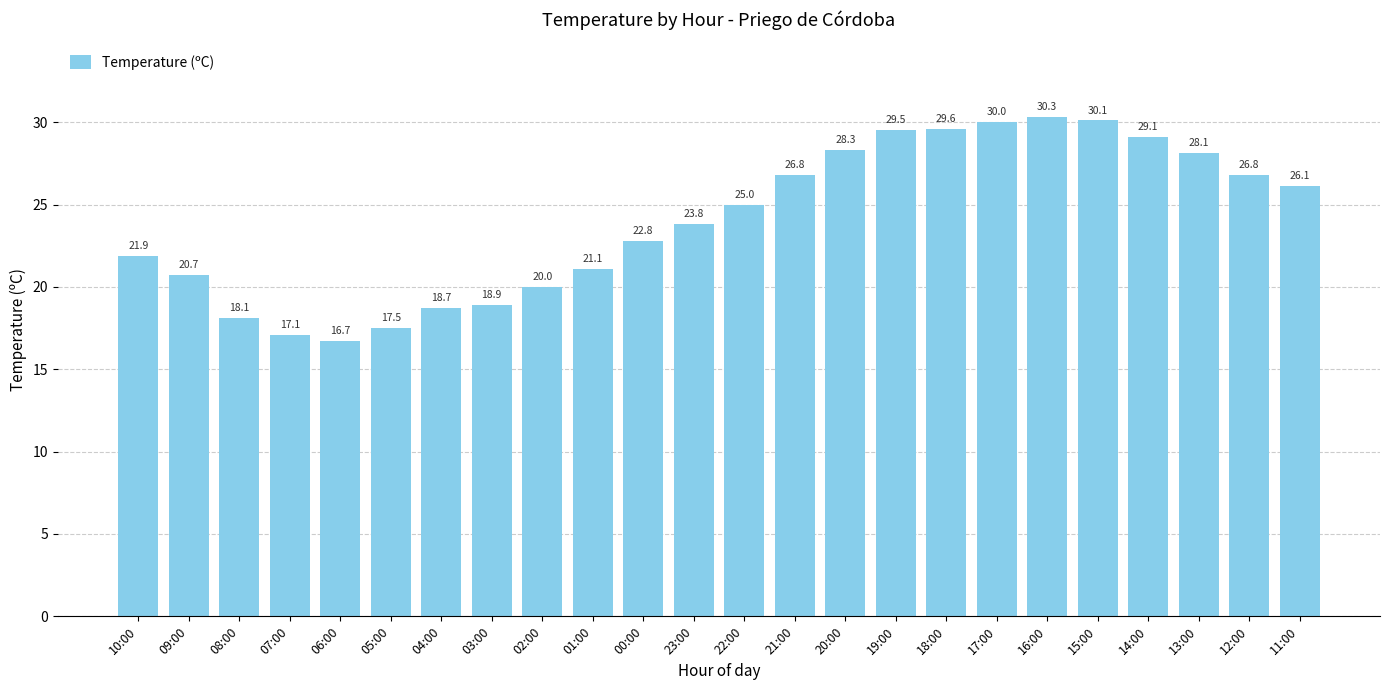

What is the difference between the second highest and second lowest values?

13.0